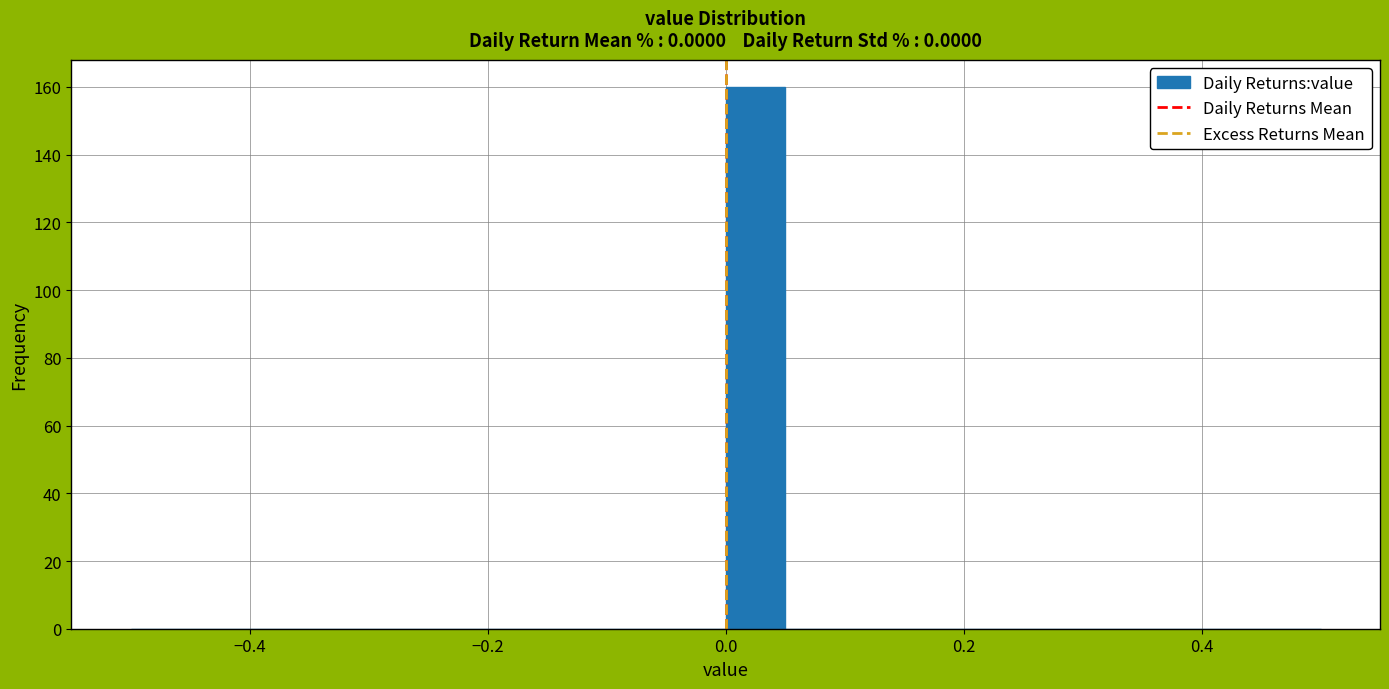

Around what value on the x-axis is the tallest bar? Give the approximate position of its centre, as read against the axis.

0.02